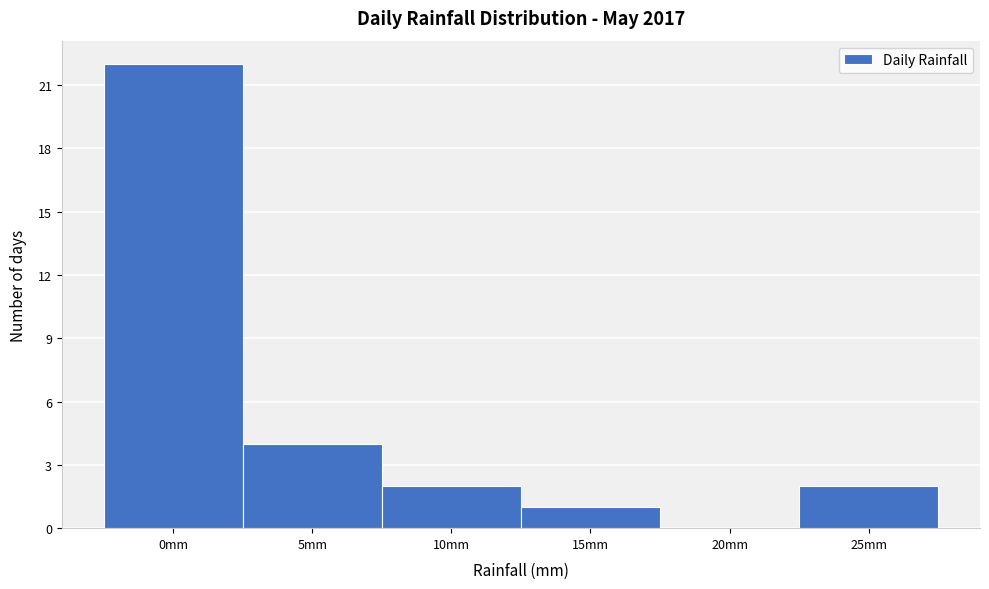

Reading right to left, list all the values displayed in this chart.

25mm=2	20mm=0	15mm=1	10mm=2	5mm=4	0mm=22